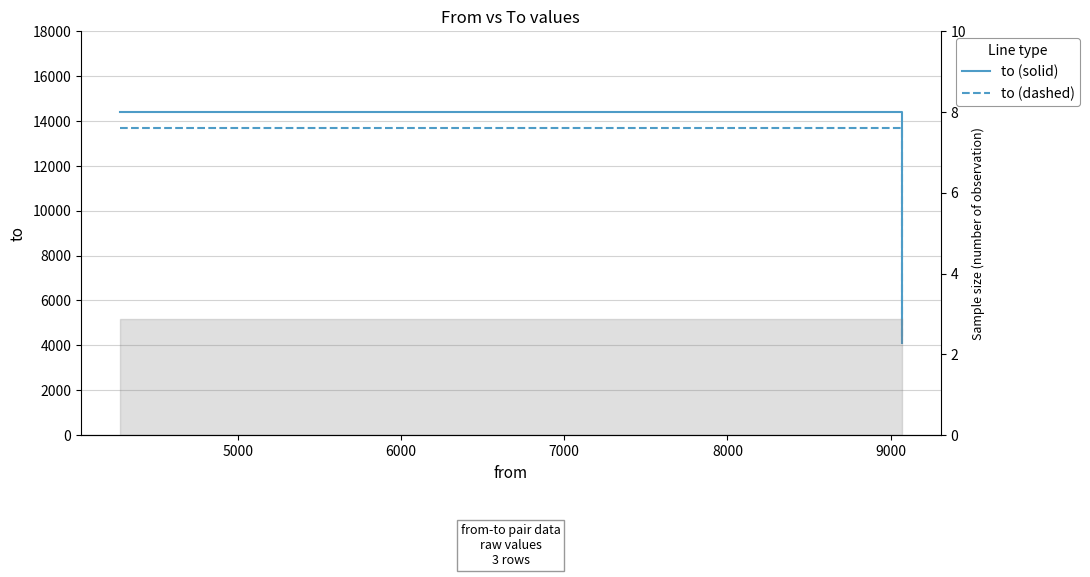

How many to (solid) values are between 4279 and 14382?

3